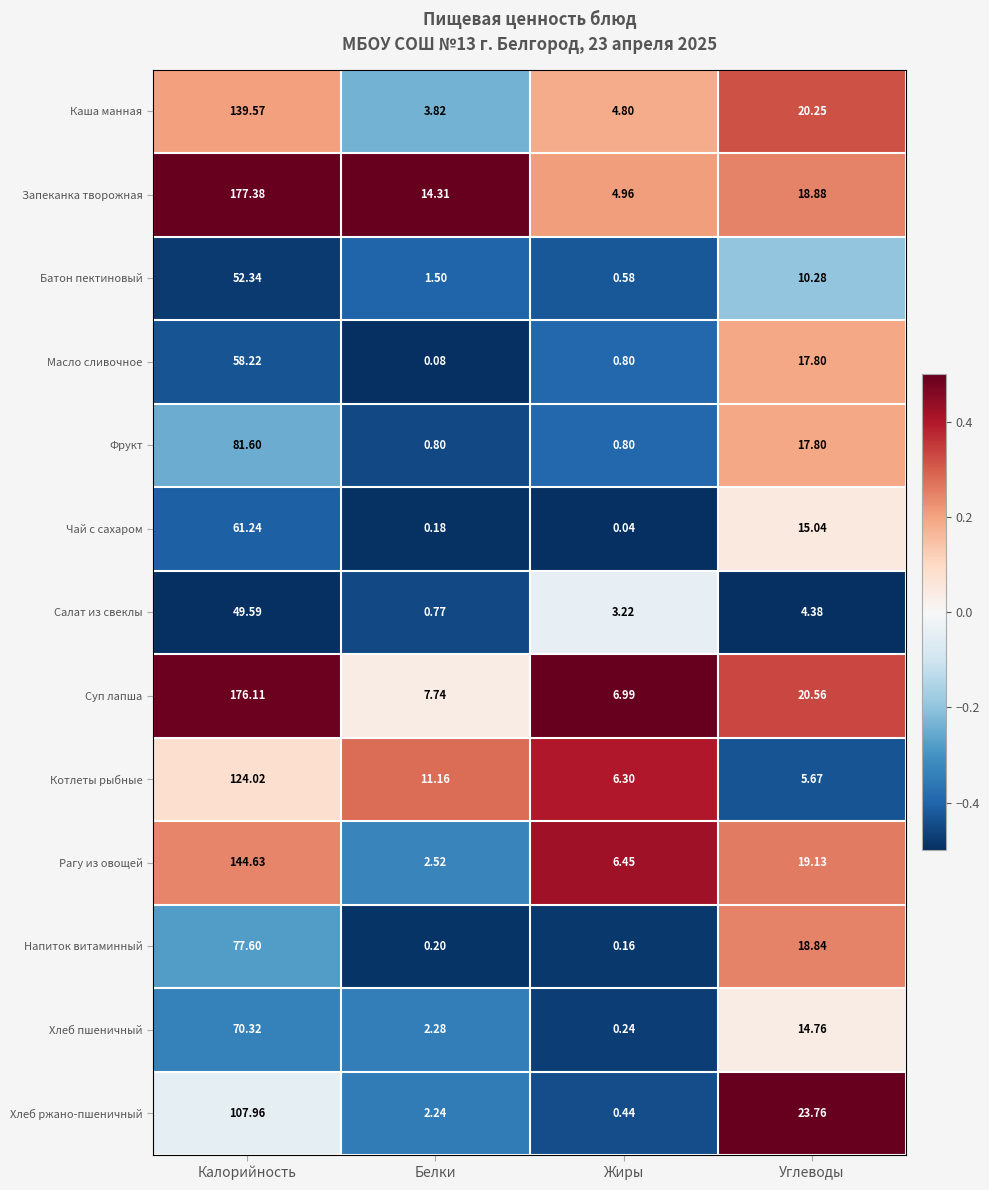

At which label does Котлеты рыбные reach its peak?

Калорийность